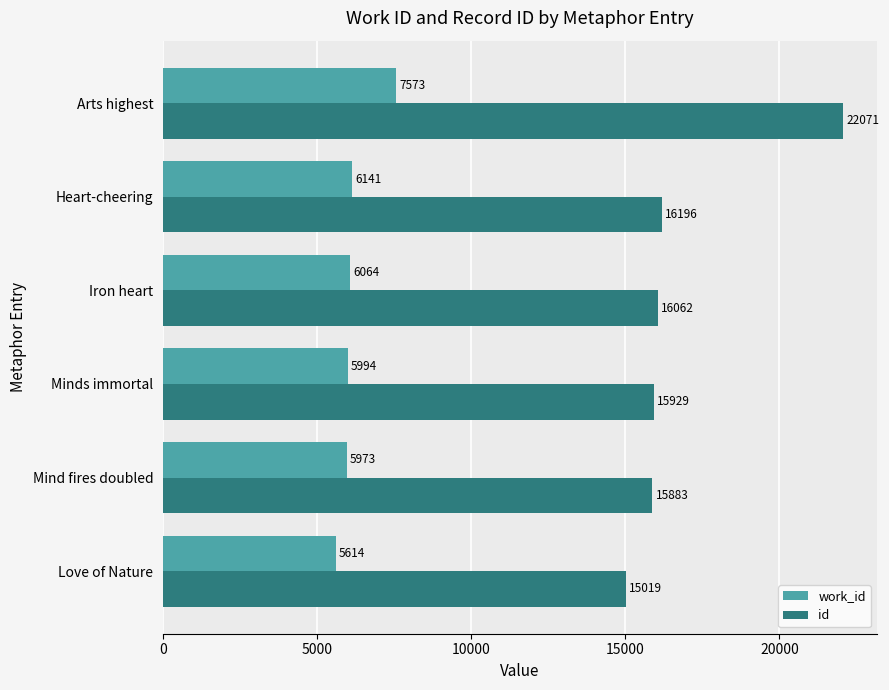

The id series shows 21815 at Iron heart. True or false?

False